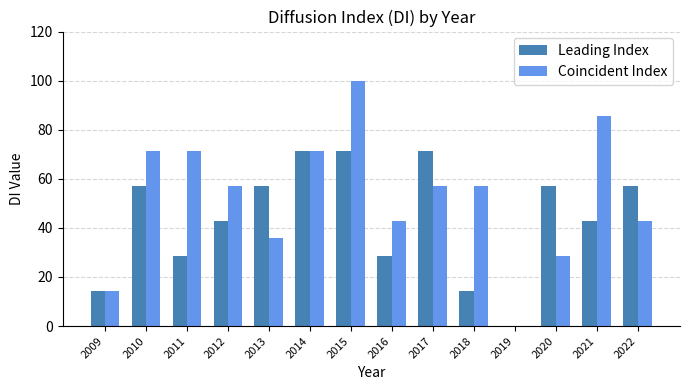

The value of Coincident Index at 2019 is 41.2. True or false?

False